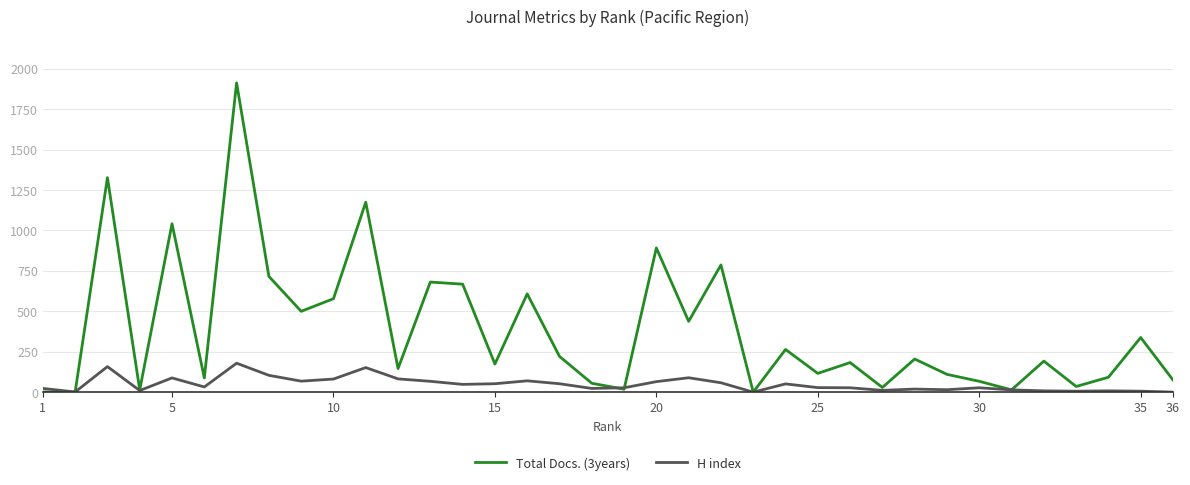

Rank the series by their maximum value, from highest to lowest.

Total Docs. (3years), H index